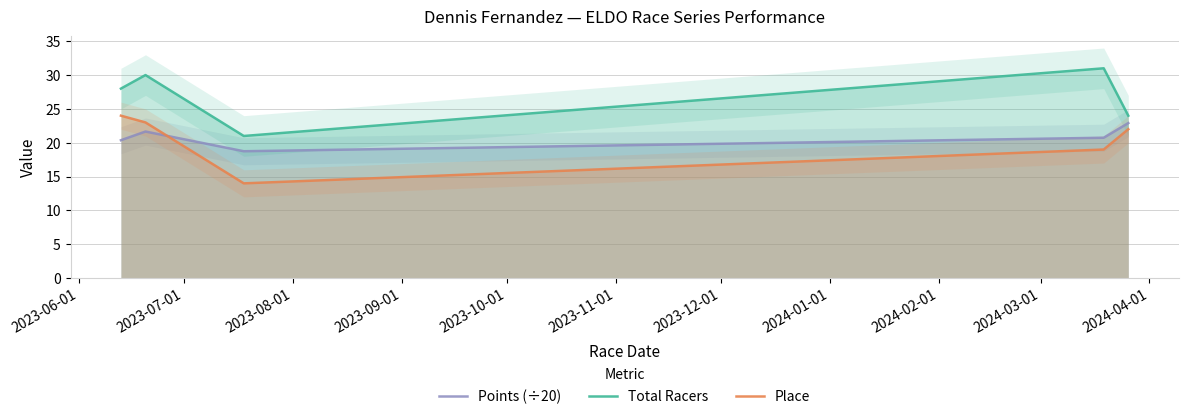

True or false: Place and Total Racers cross at least once.

False